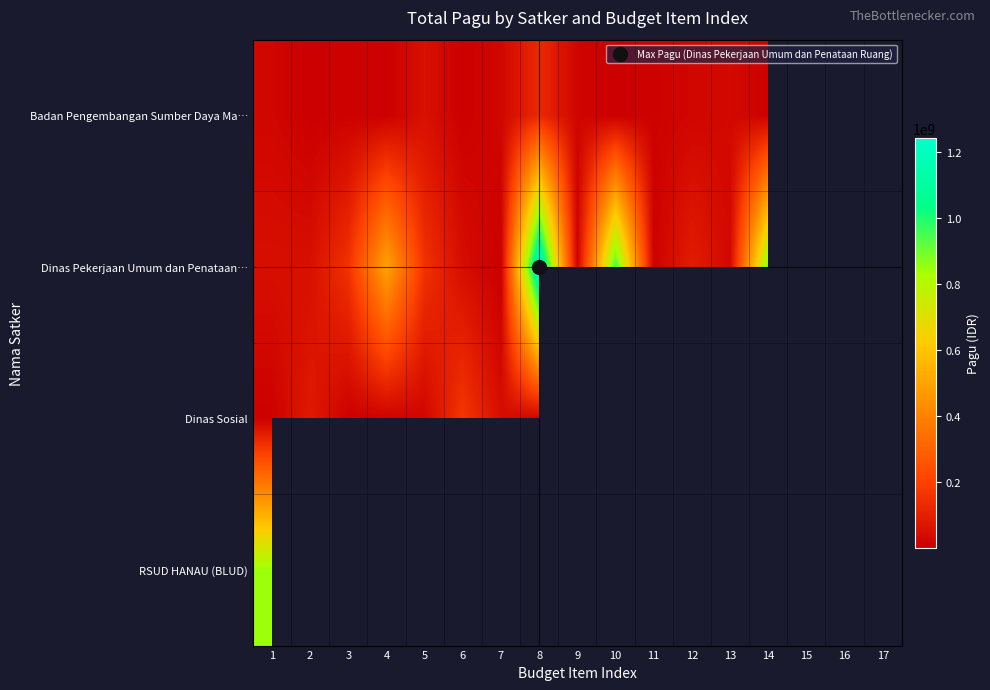

Which series changed the most between 4 and 12?

Dinas Pekerjaan Umum dan Penataan…